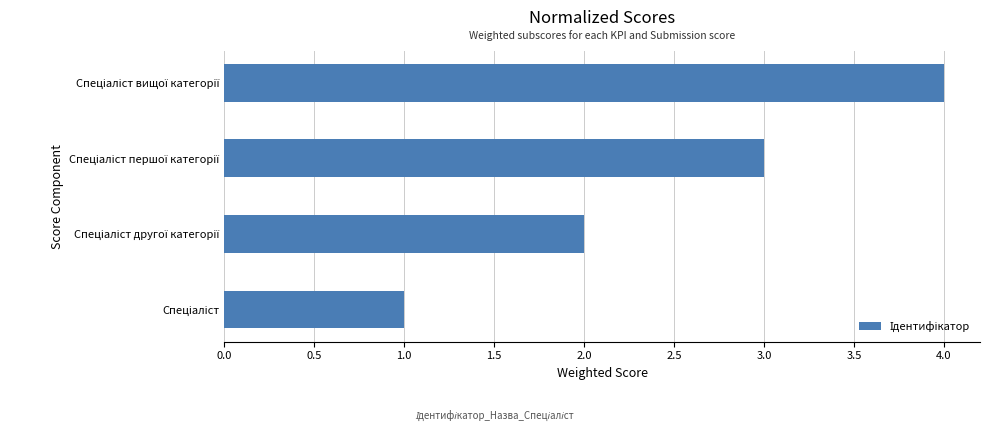

What is the difference between the maximum and minimum values?

3